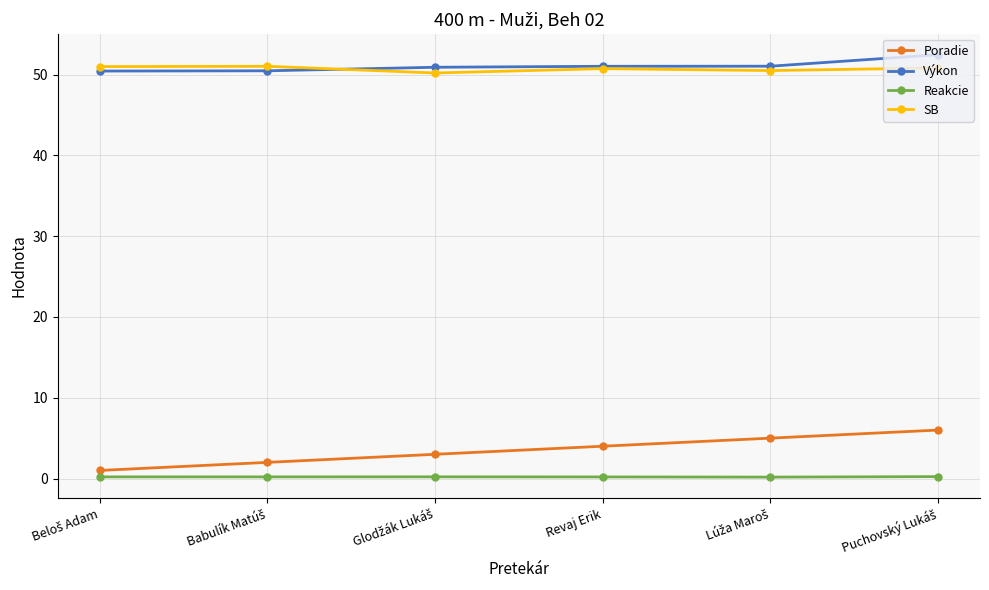

Does the chart have visible grid lines?

Yes